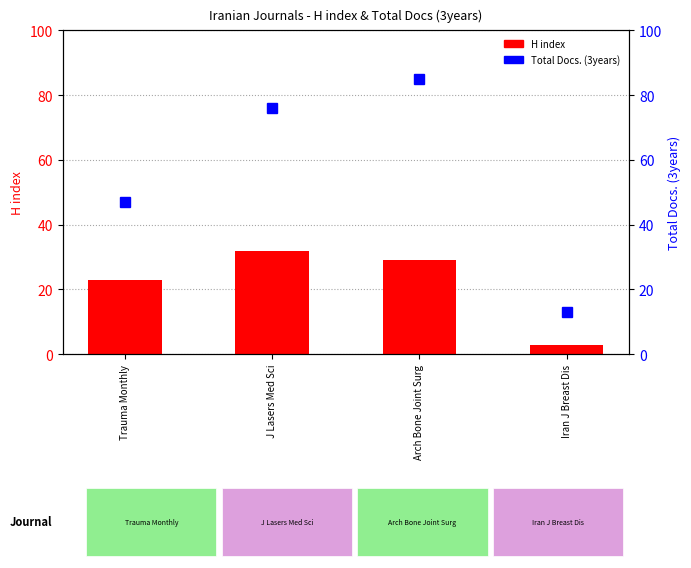

What is the maximum value shown in the chart?

85